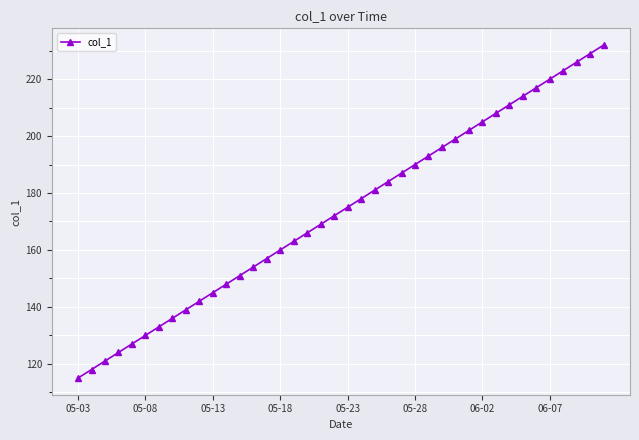

True or false: the data has more than 0 interior local peaks.

False